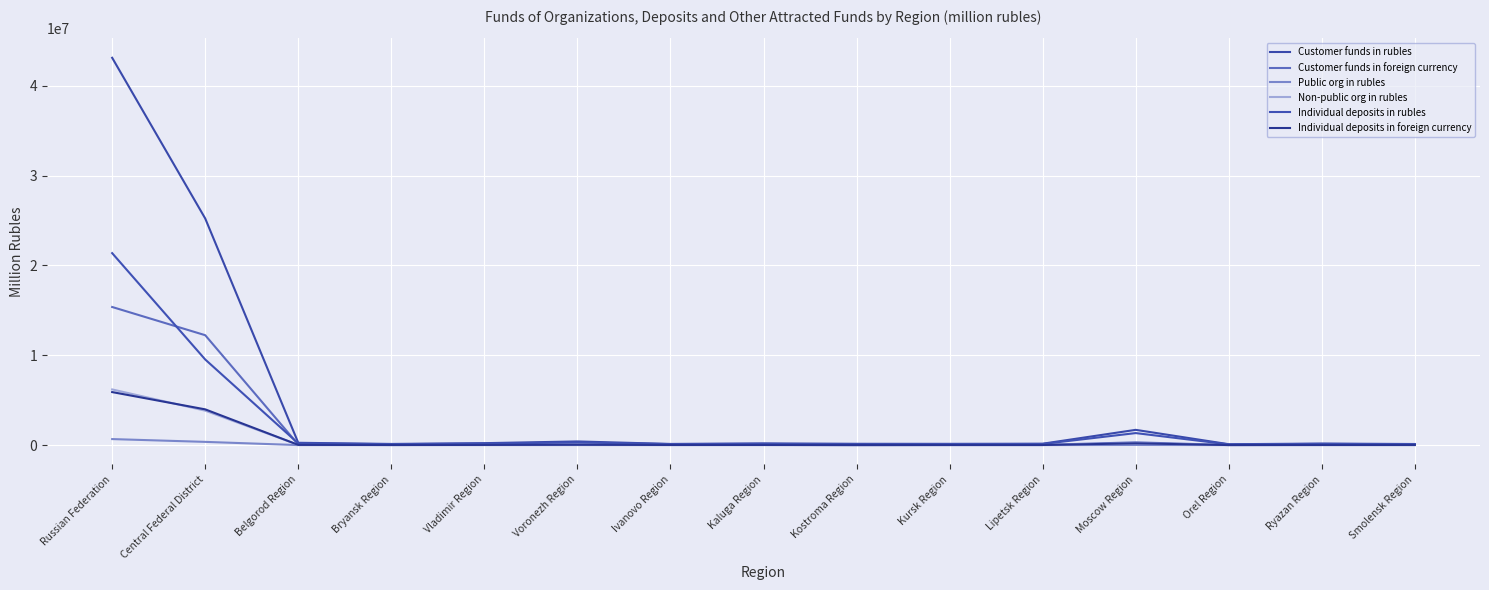

In Customer funds in foreign currency, how many points are higher than both neighbors (excluding endpoints)?

4